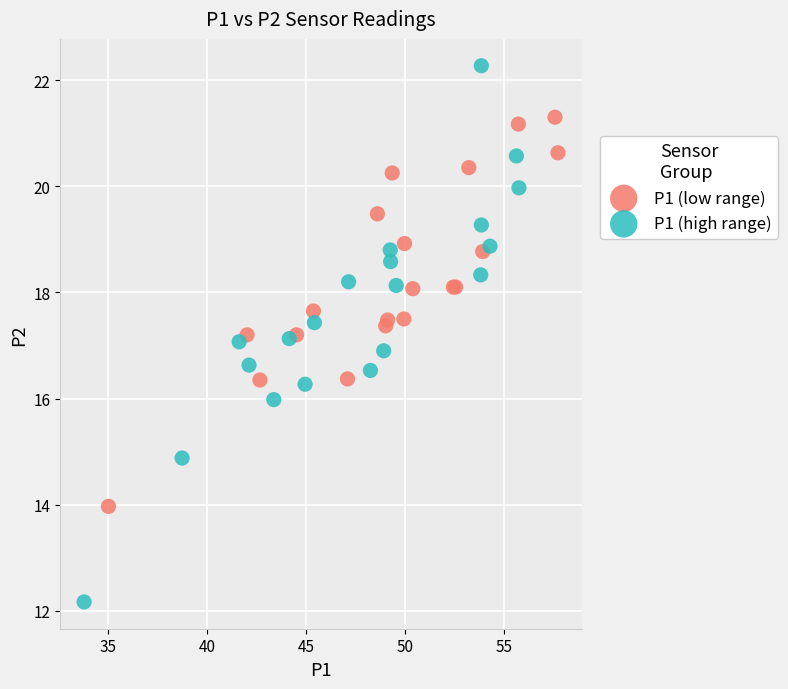

Which series contains the lowest Y value?

P1 (high range)